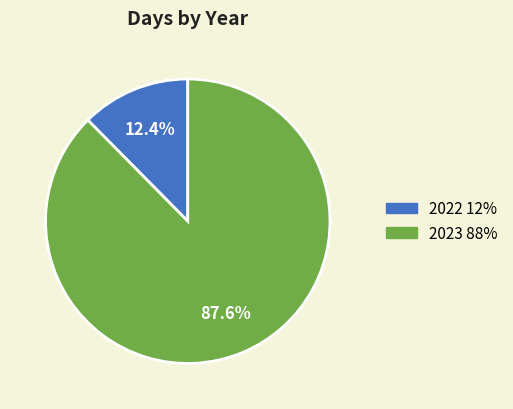

Is 2022 the majority of the pie?

No